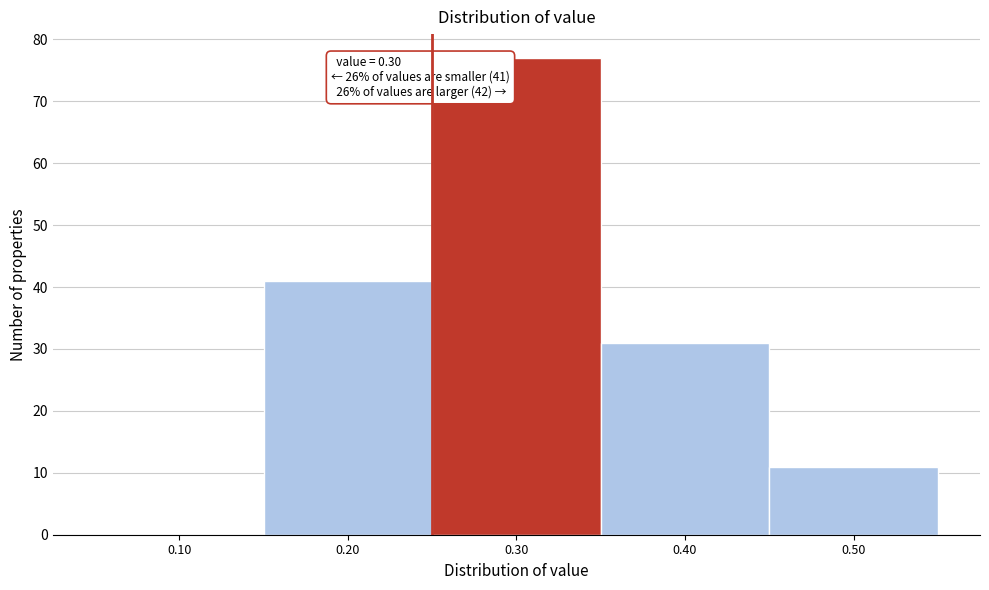

Reading right to left, transcribe all the data shown in this chart.

0.50=11	0.40=31	0.30=77	0.20=41	0.10=0